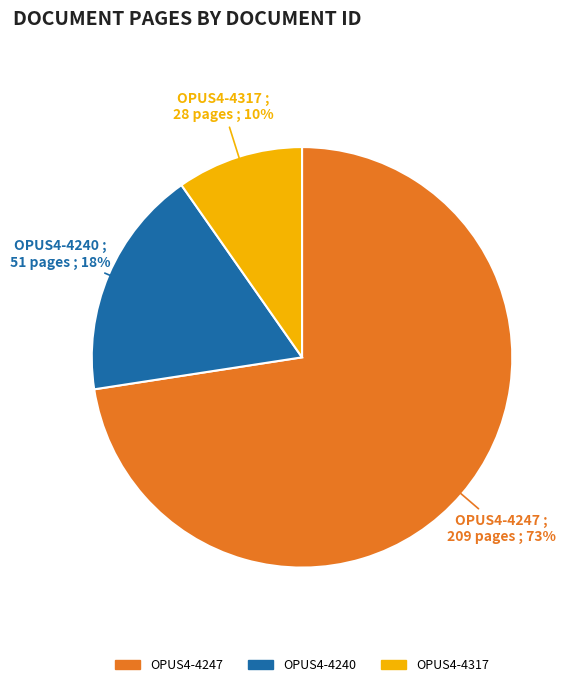

To the nearest percent, what percentage of the pie is OPUS4-4317?

10%